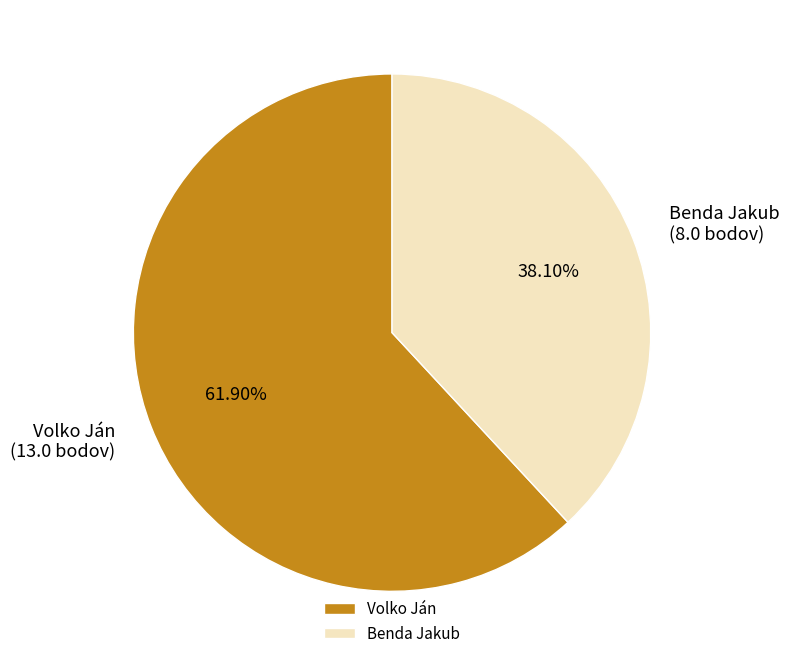

What is the smallest slice in the pie chart?

Benda Jakub